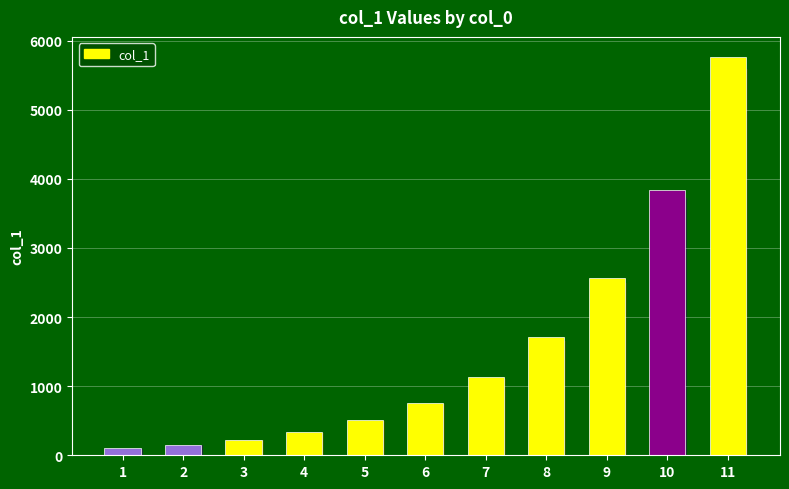

How many bars are there in total?

11